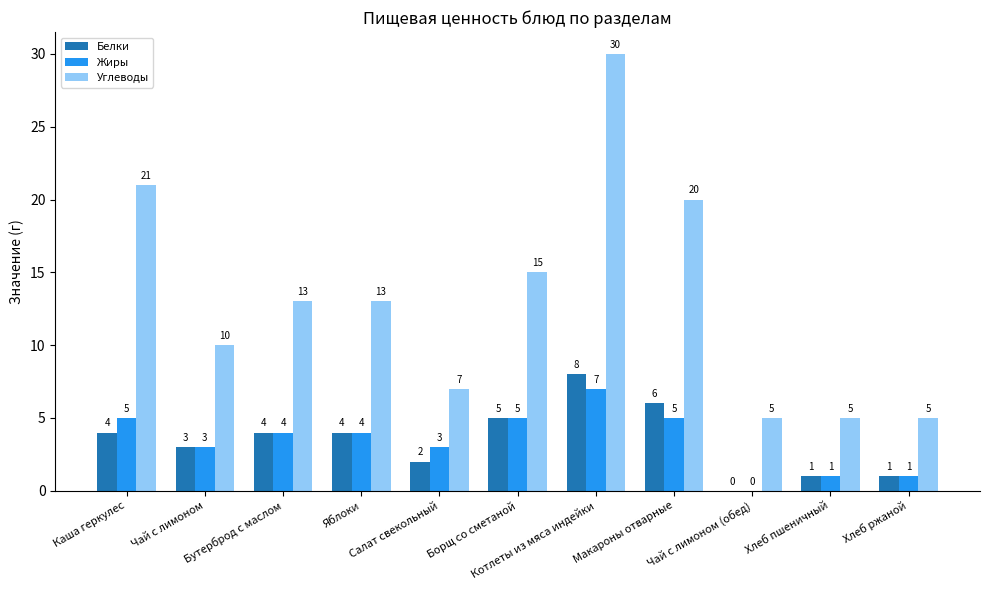

What is the maximum value for Углеводы?

30